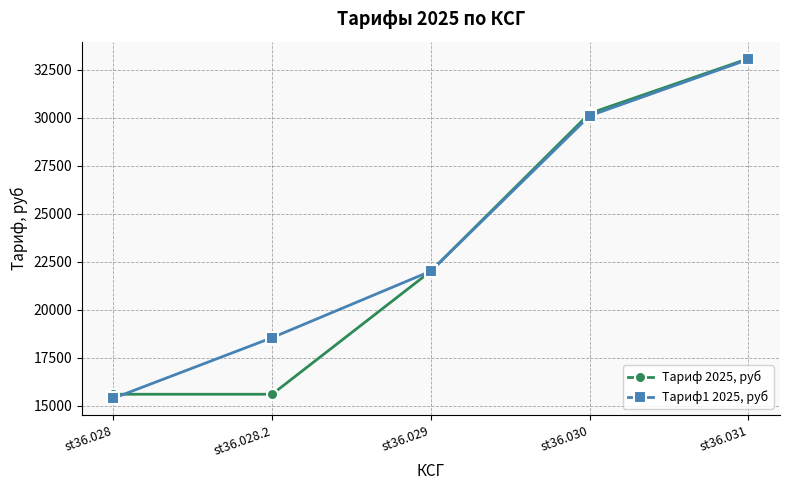

List the series in order of their overall mean, highest first.

Тариф1 2025, руб, Тариф 2025, руб